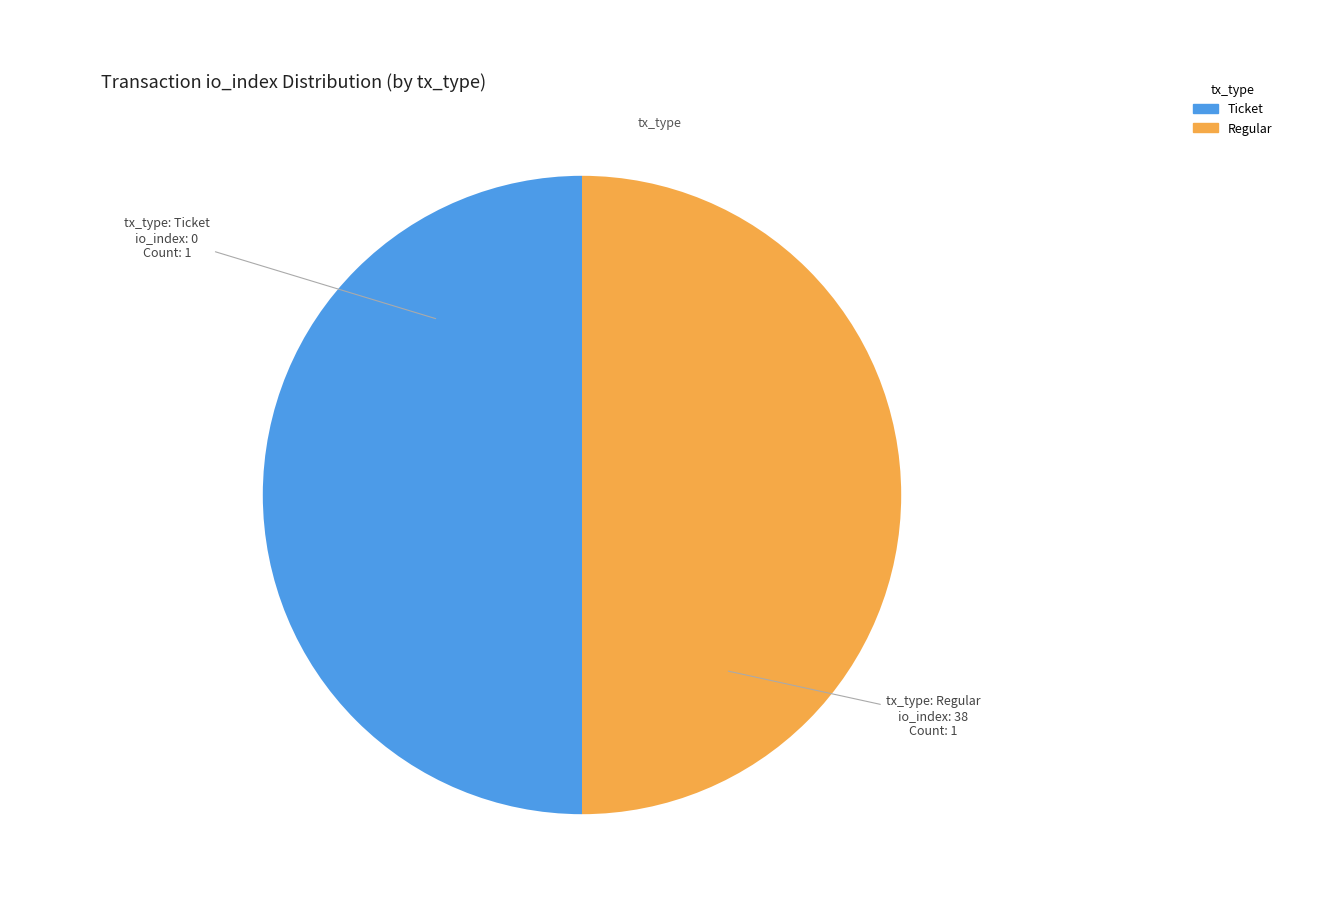

How many slices are in this pie chart?

2